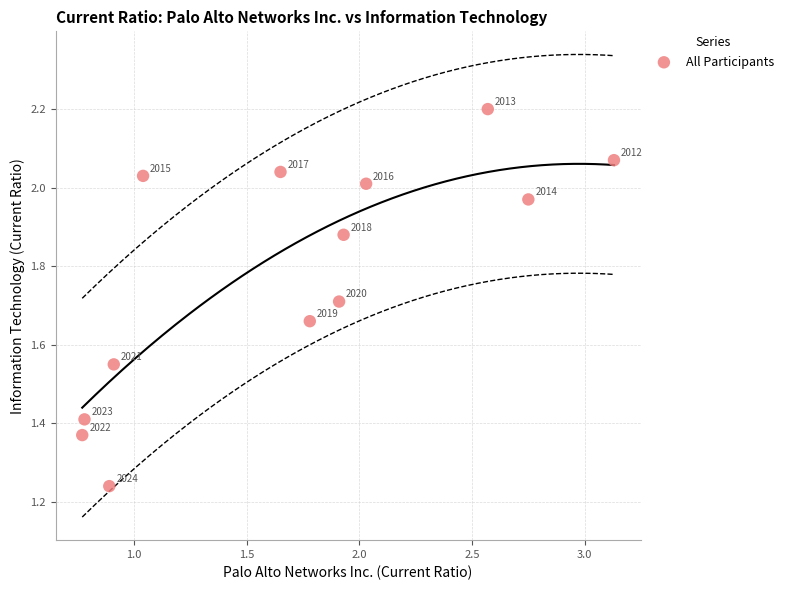

What is the range of Y values (max minus min)?

1.0